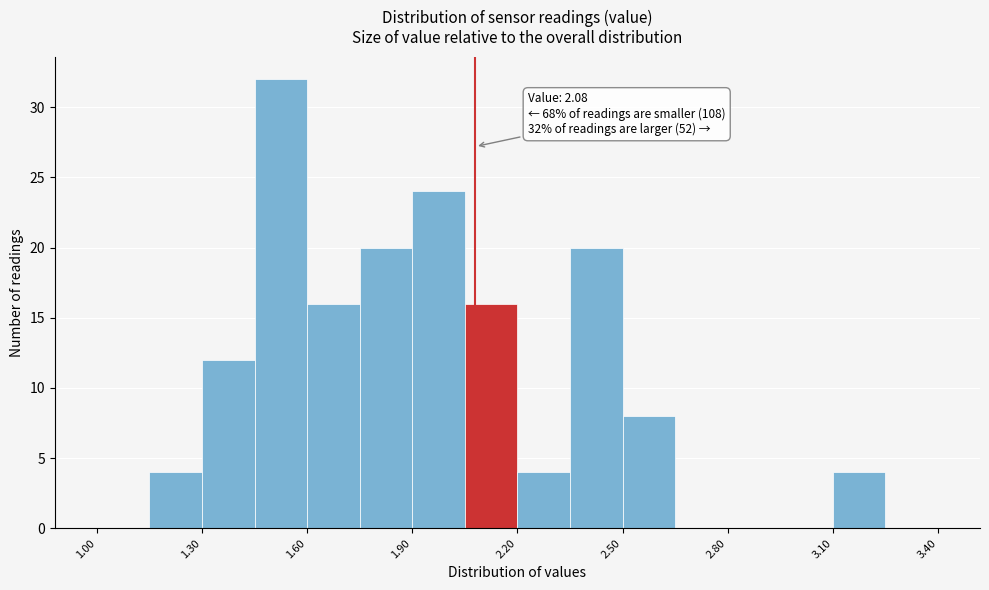

Read against the x-axis, roughly where is the centre of the tallest bar?

1.55